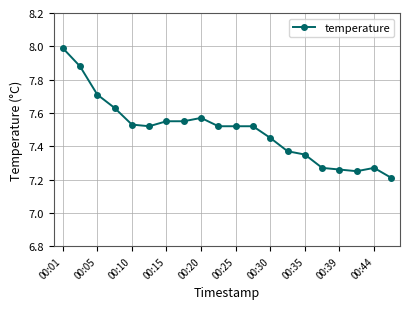

What is the difference between the maximum and minimum values?

0.8